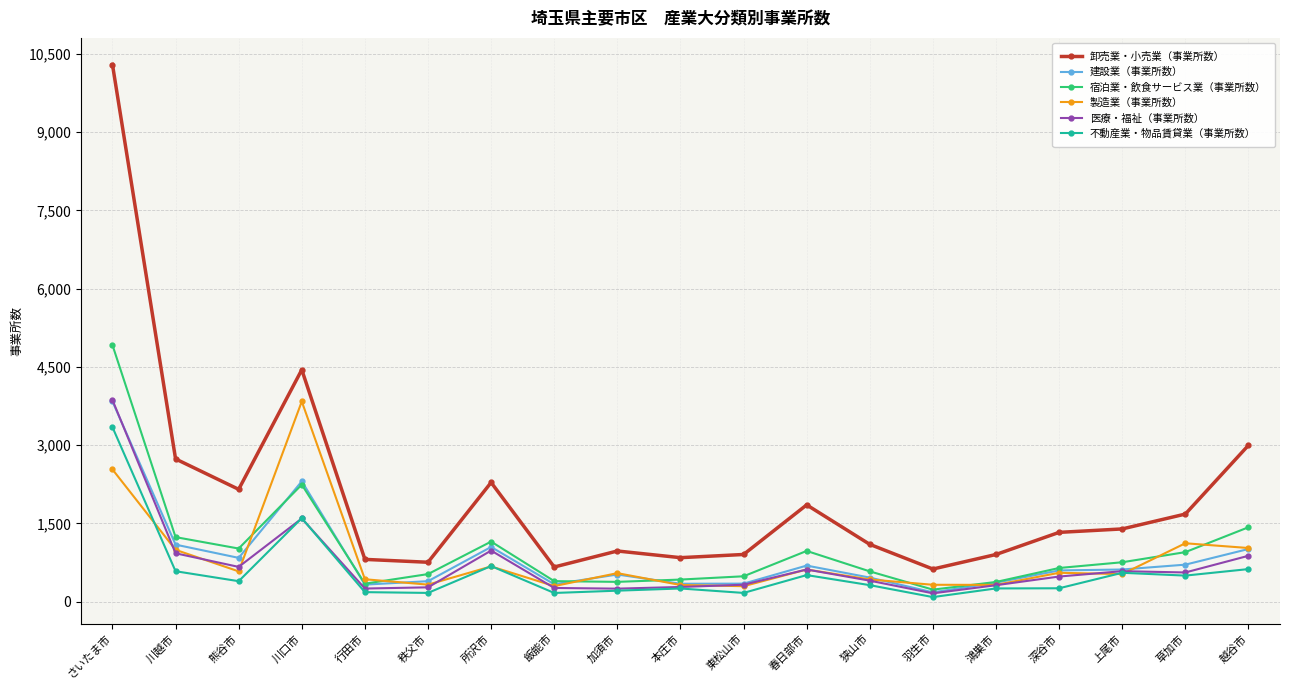

What is the total value across all series at 越谷市?

7958